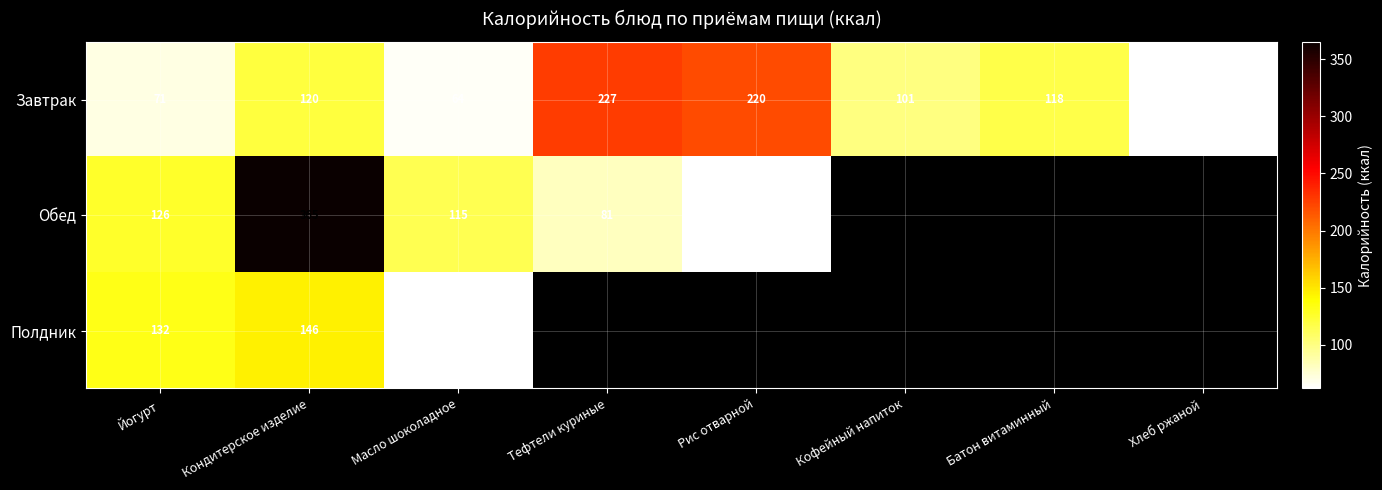

Between Рис отварной and Йогурт, which is larger?

Рис отварной